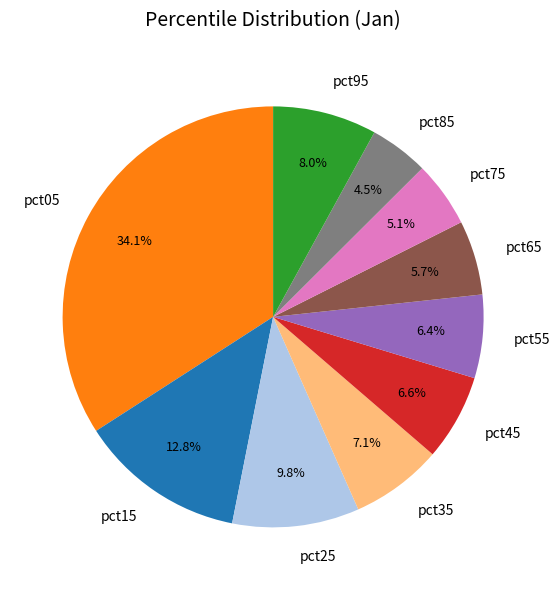

The pct95 slice represents 8% of the pie. True or false?

True